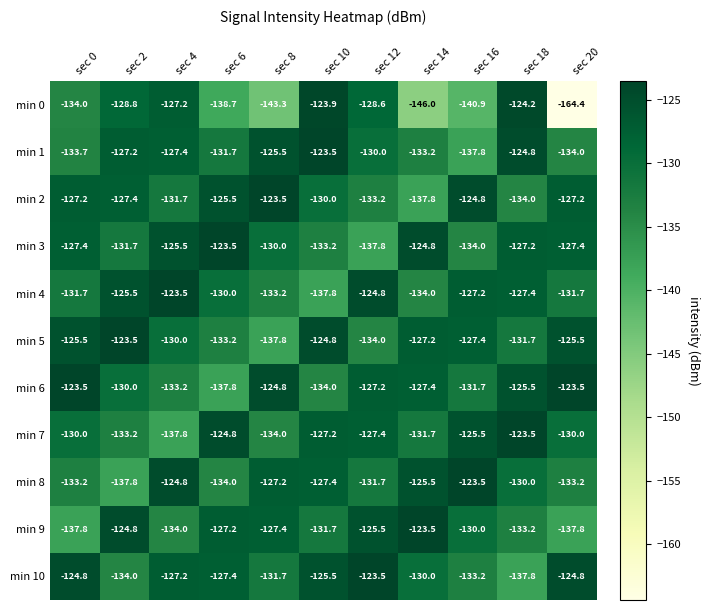

What is the maximum value shown in the chart?

-123.5